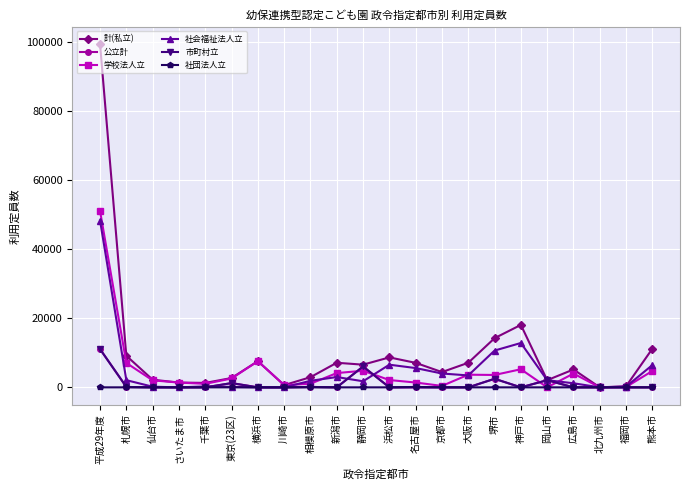

True or false: 公立計 and 計(私立) cross at least once.

False